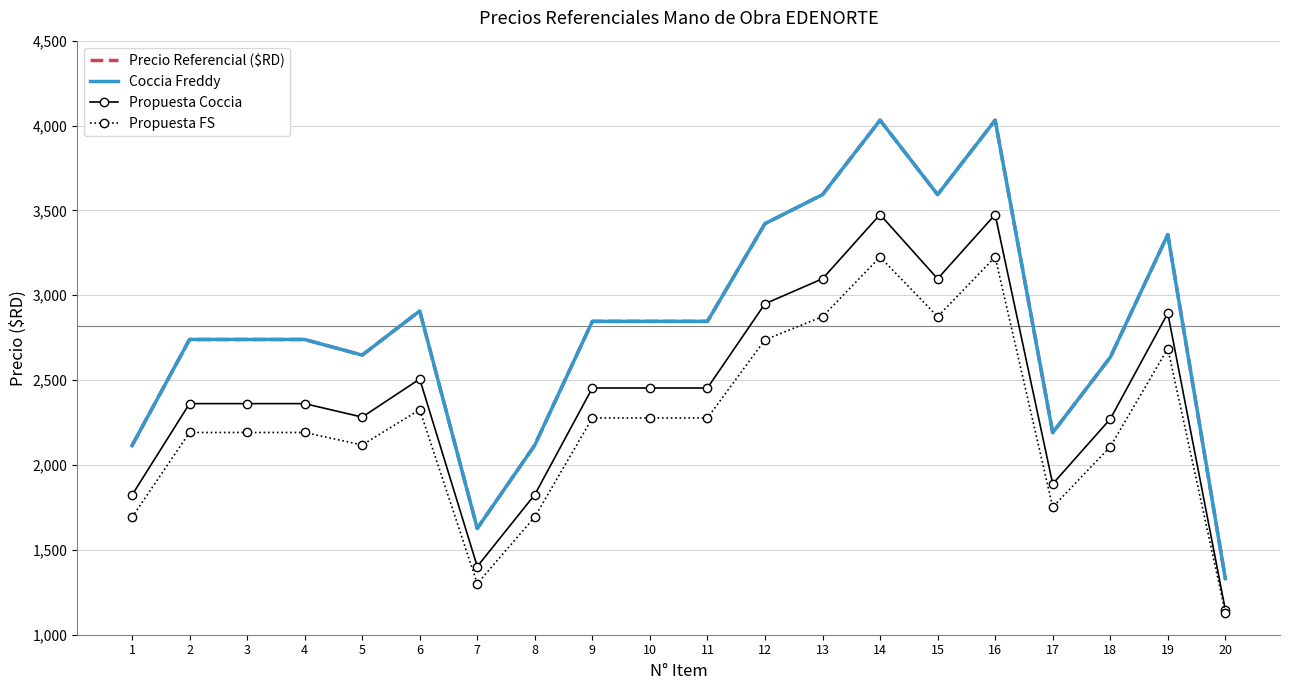

At how many categories does at least one series exceed 1540?

19